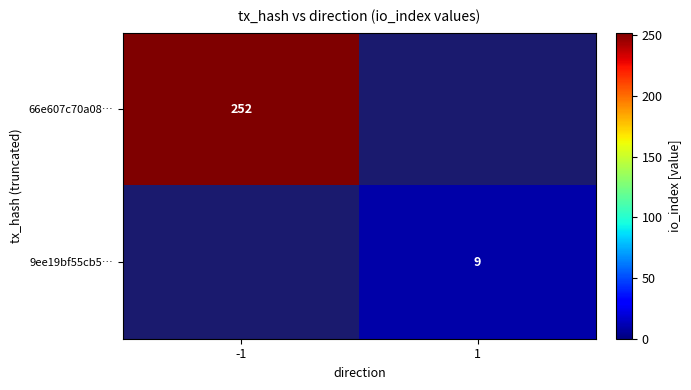

Is it true that 66e607c70a08… equals 144 at -1?

False